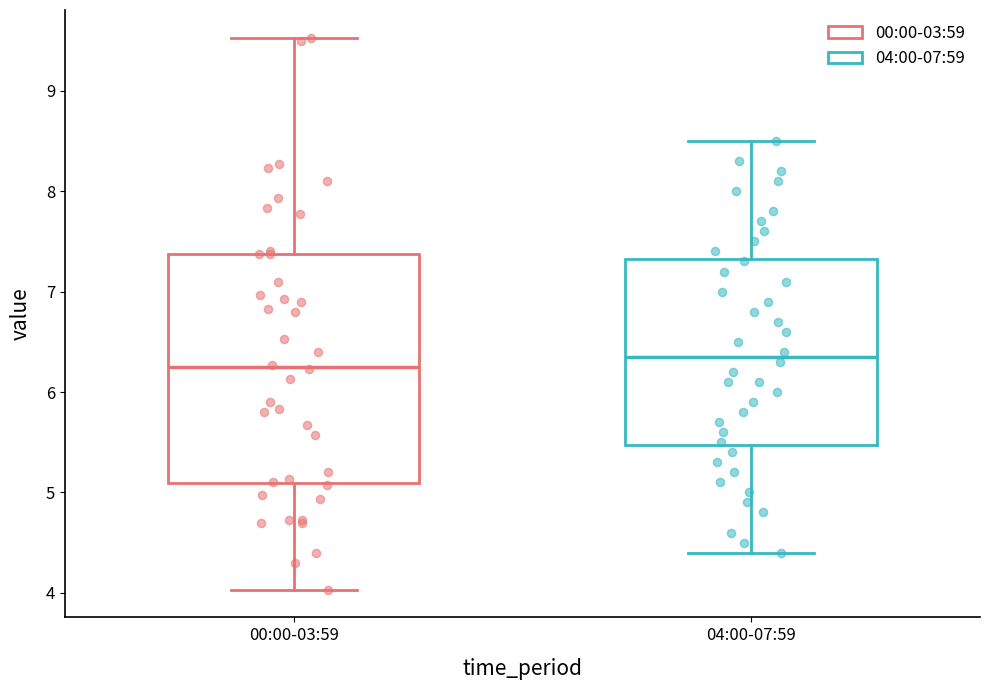

Reading left to right, transcribe this box plot: for each box, give where its median line is, the range the box spans, and where its two whiskers end, as read against the y-axis. The values are not printed on the chart, so give them approximately, as read against the axis.

00:00-03:59: median 6.3, box 5.1 to 7.4, whiskers 4.0 to 9.5
04:00-07:59: median 6.4, box 5.5 to 7.3, whiskers 4.4 to 8.5